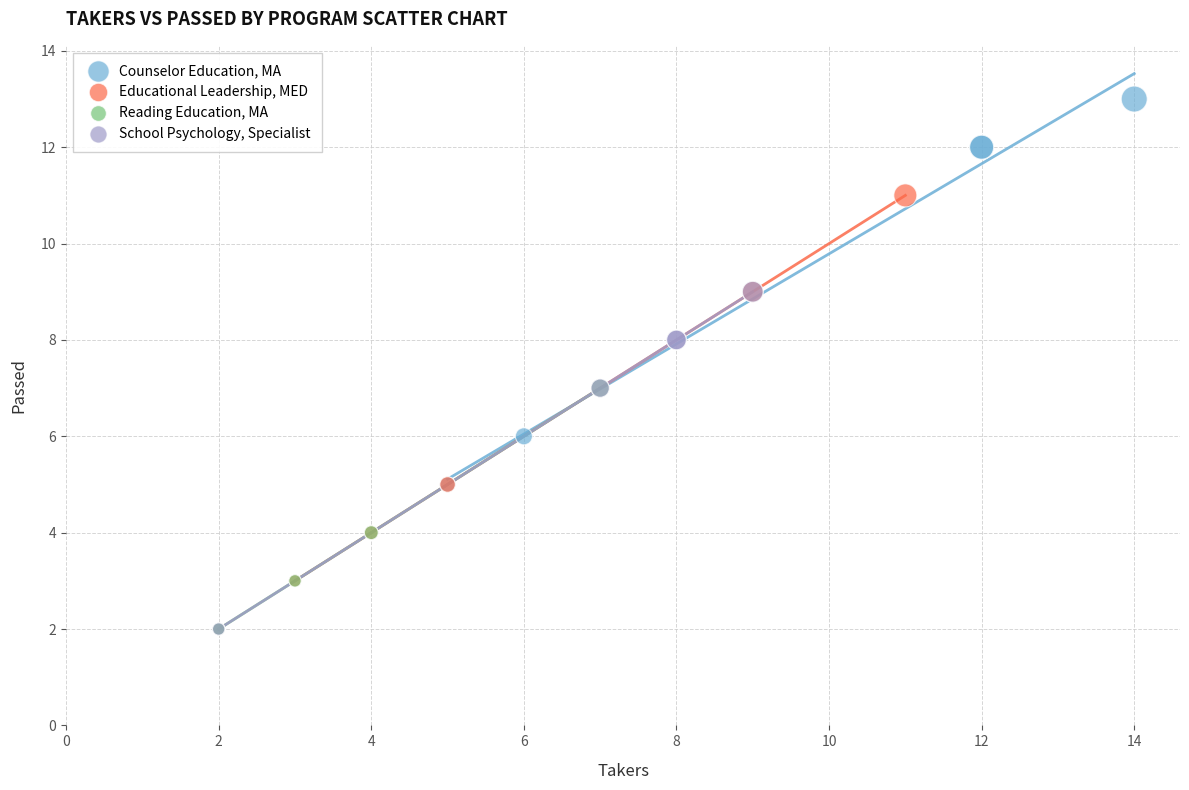

Which series reaches the maximum Y coordinate?

Counselor Education, MA